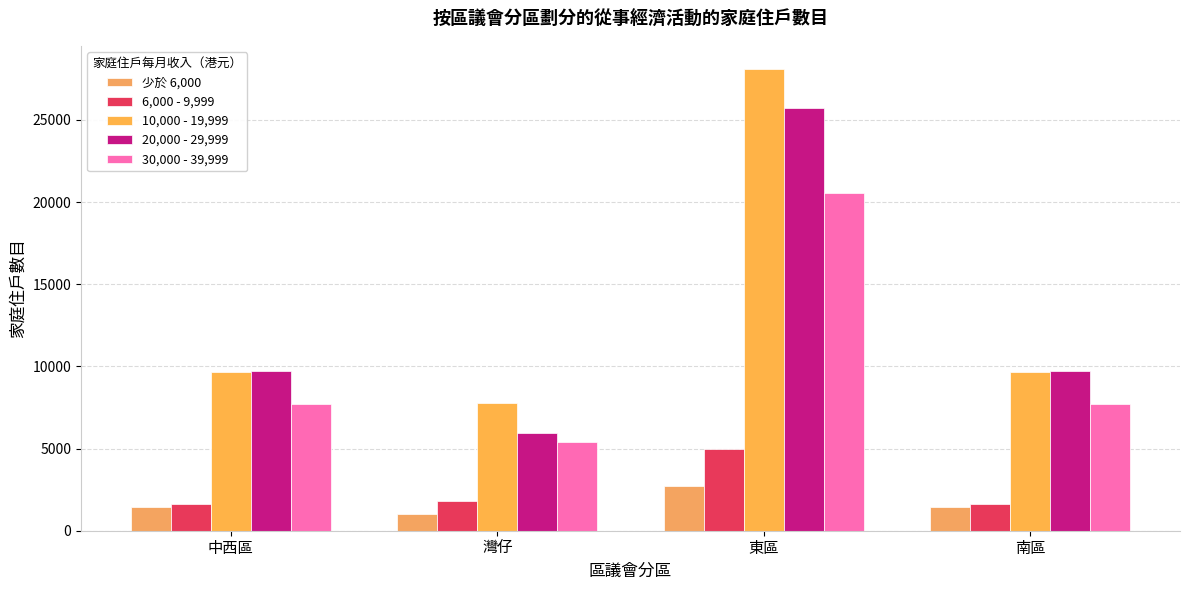

Count the 20,000 - 29,999 values in the range 9710 to 25735.

3